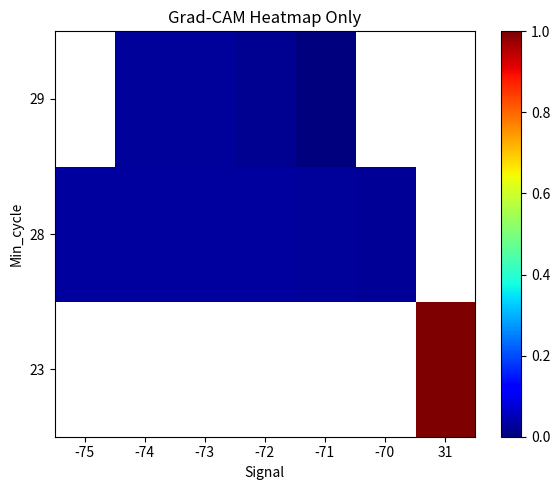

Which has a higher value, -75 or -72?

-72